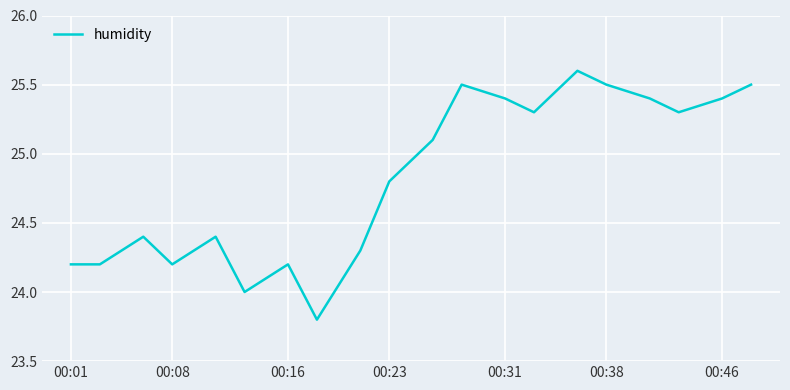

What is the difference between the maximum and minimum values?

1.8